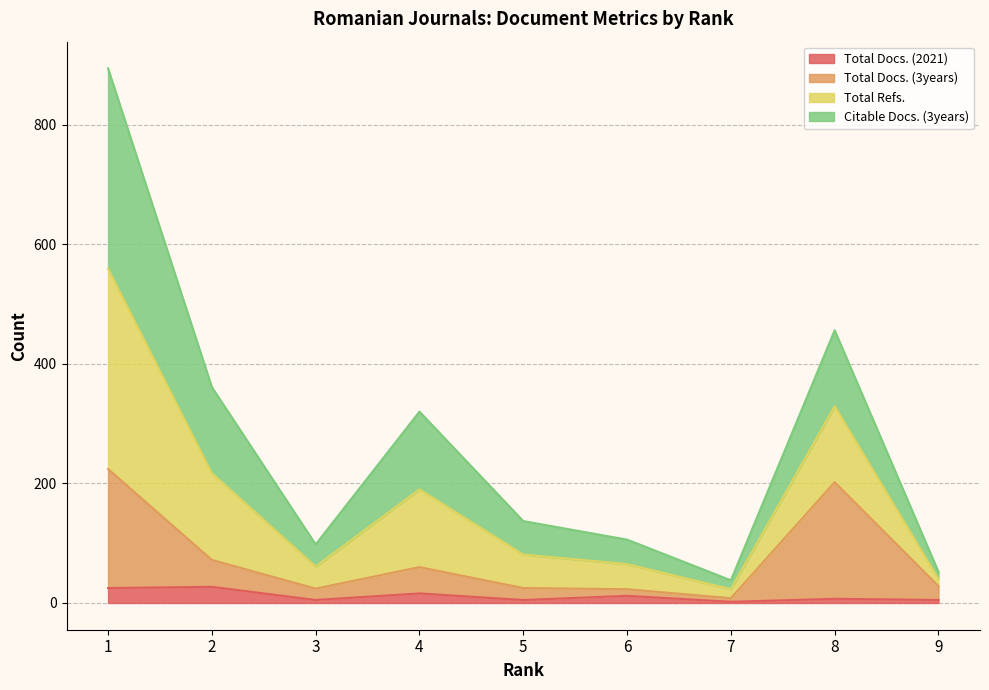

At how many categories does at least one series exceed 226?

4